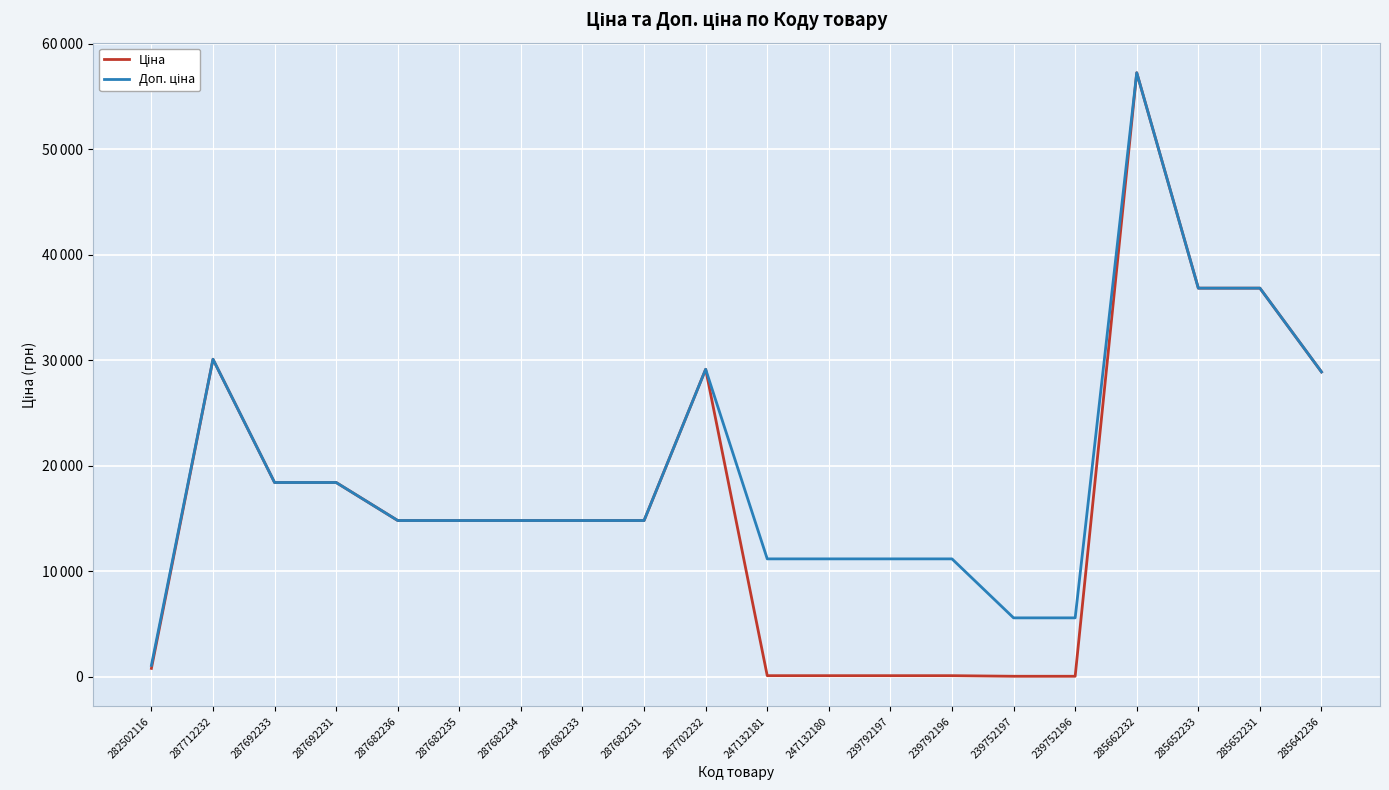

Between 247132180 and 287682231, which is larger?

287682231